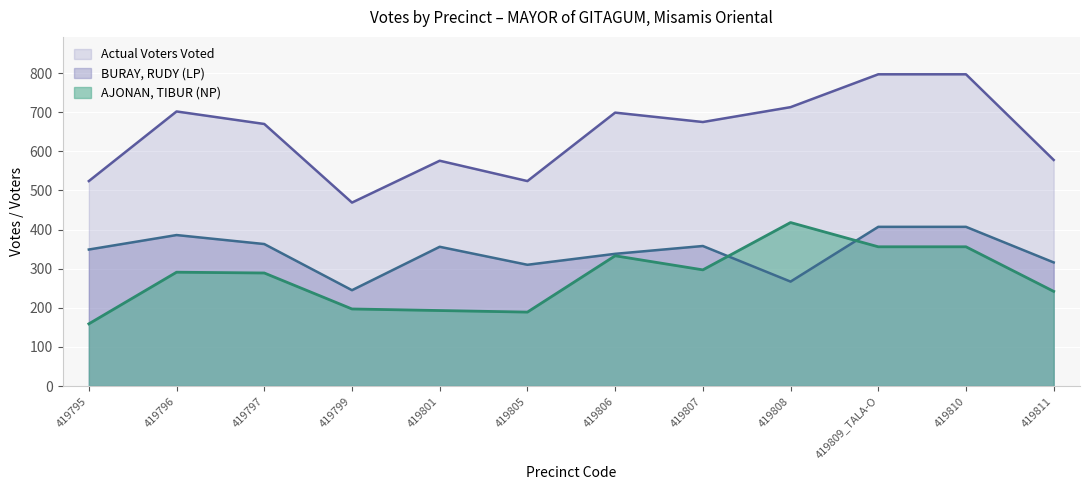

Where does the AJONAN, TIBUR (NP) series first go above 291?

419806